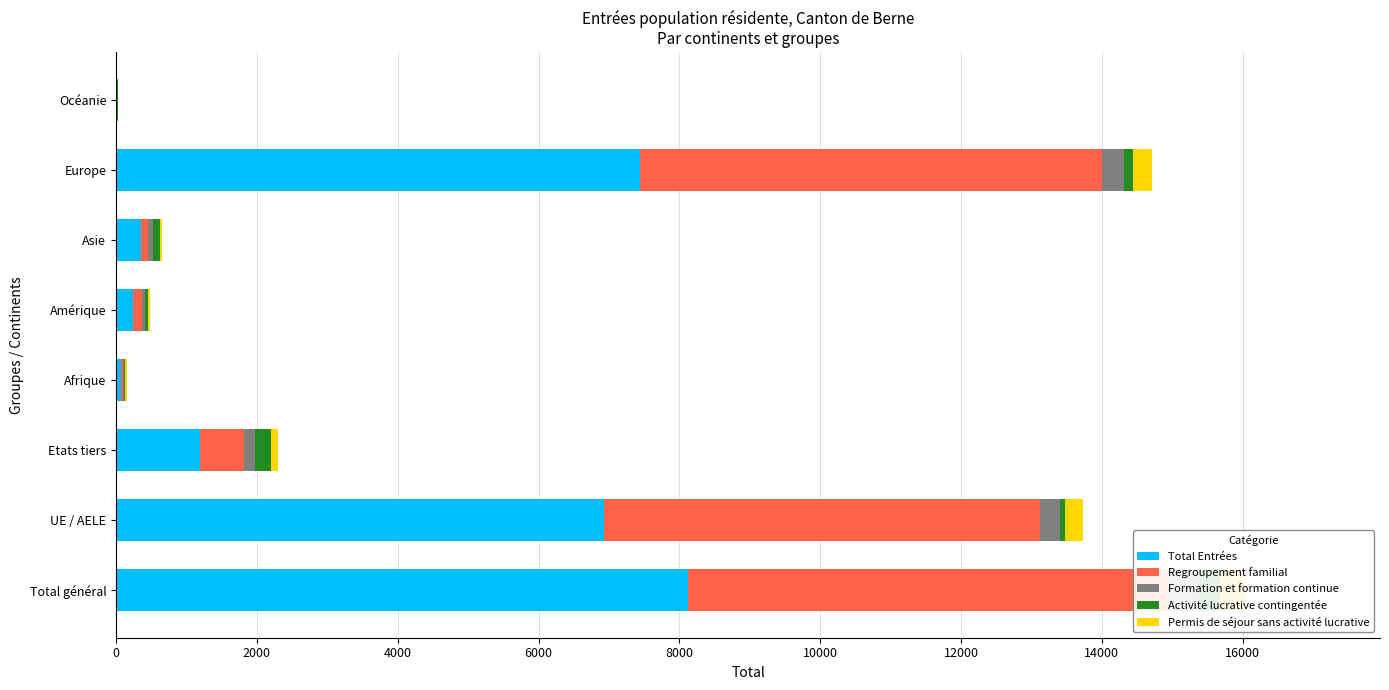

How many bars are there in total?

40